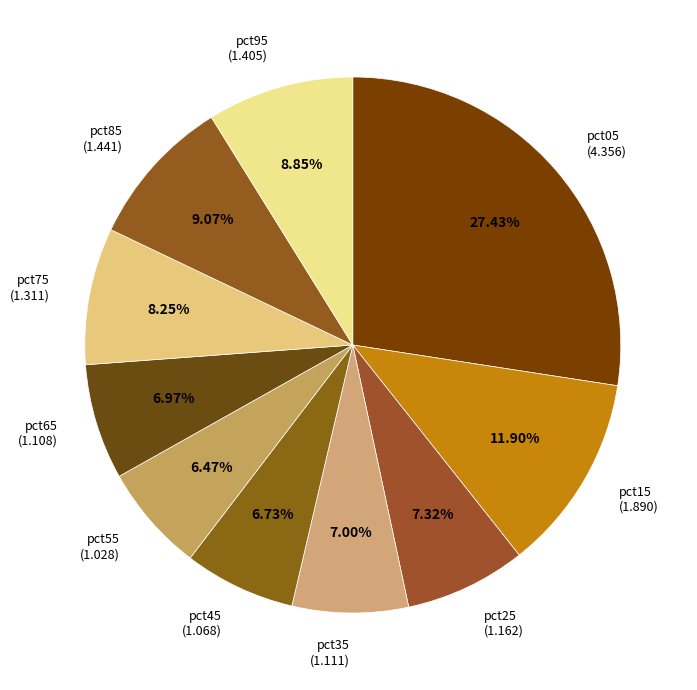

Which category has the smallest portion of the pie?

pct55